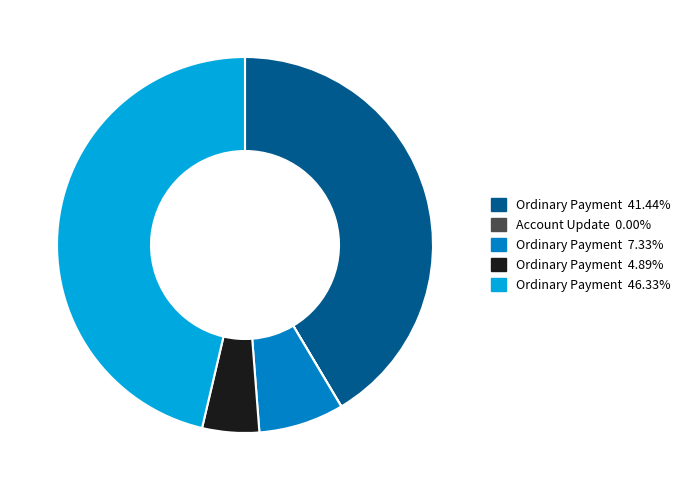

Approximately how many times larger is the value at Ordinary Payment 41.44% compared to Ordinary Payment 4.89%?

8.5